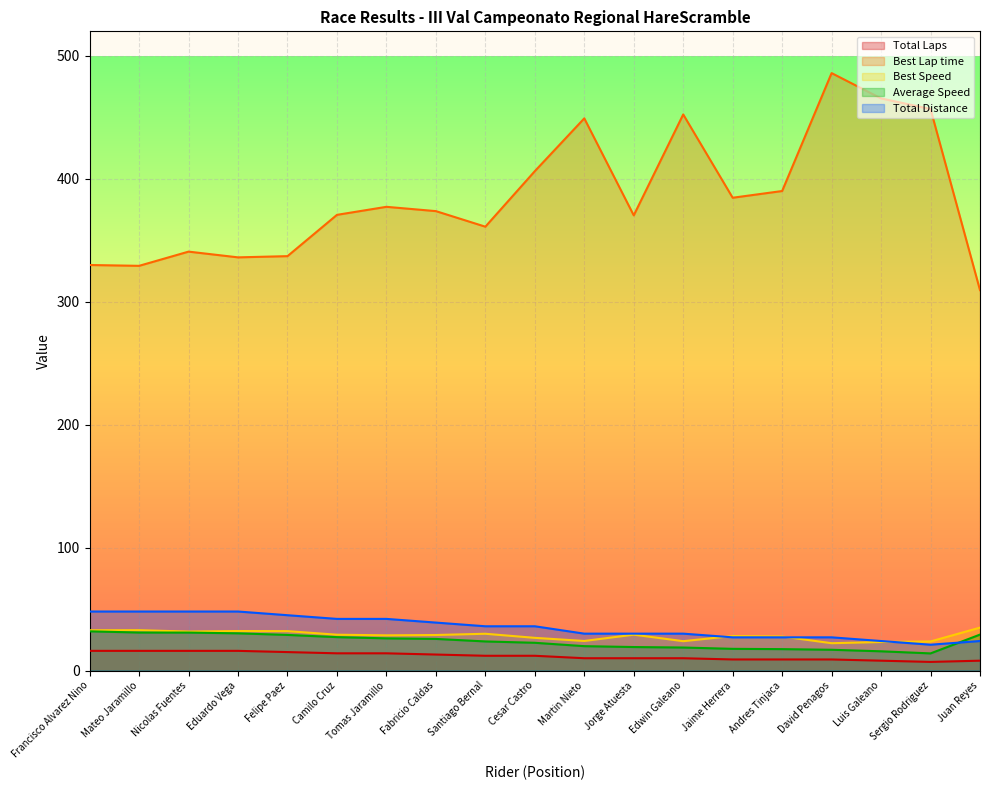

At which label does Average Speed first exceed 23?

Francisco Alvarez Nino